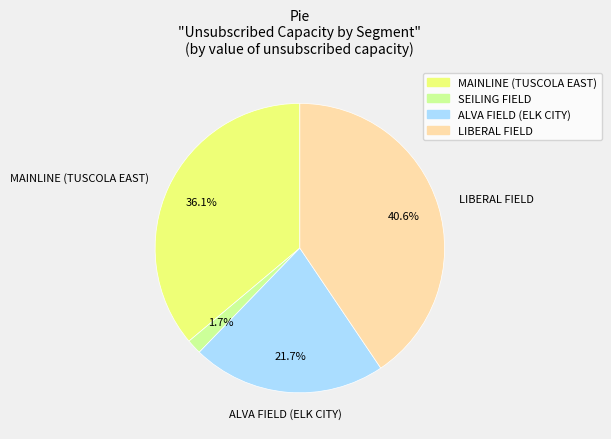

To the nearest percent, what is the difference between the largest and smallest slice percentages?

39%